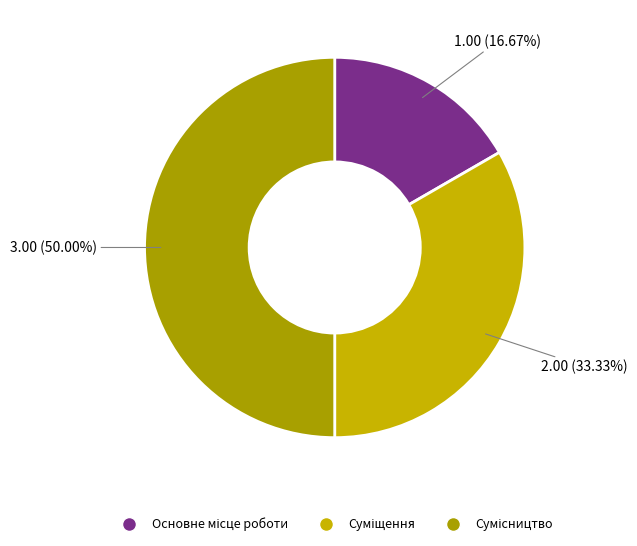

Count the number of slices in the pie.

3